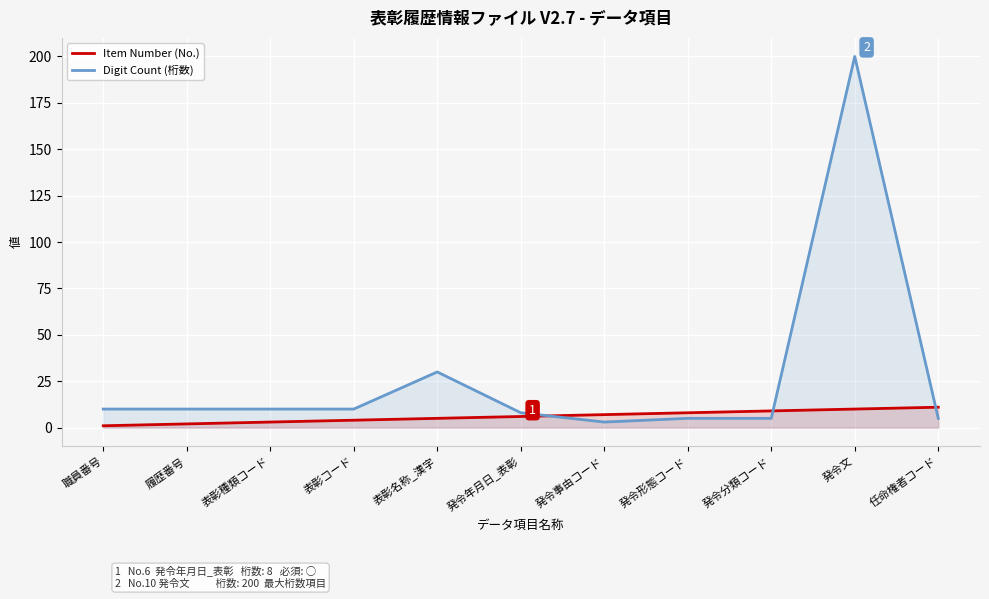

At 任命権者コード, list the series in order from largest to smallest.

Item Number (No.), Digit Count (桁数)